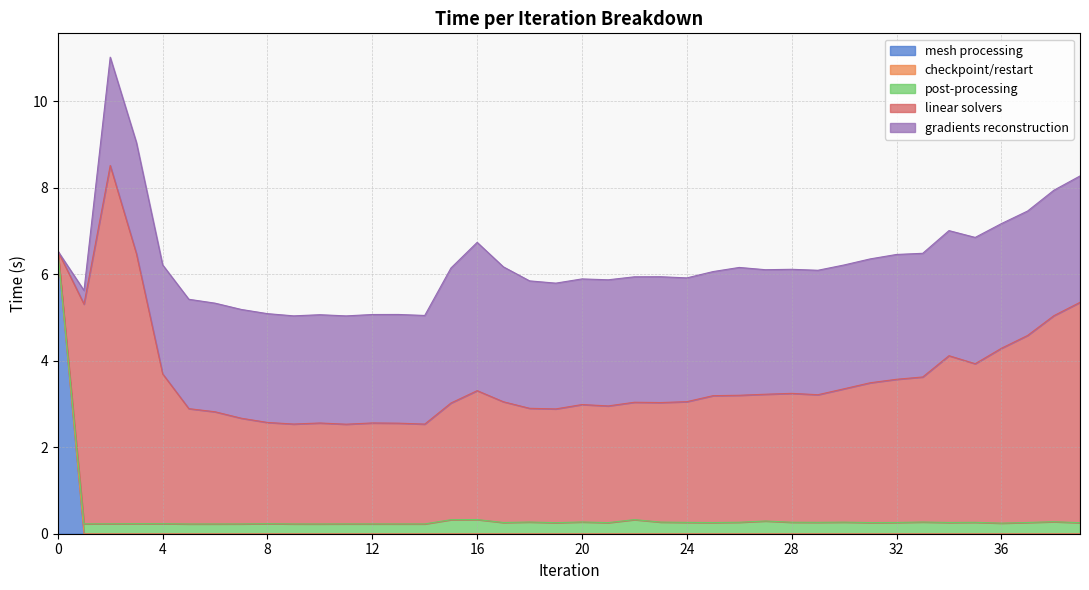

Which category has the lowest value across all series?

1